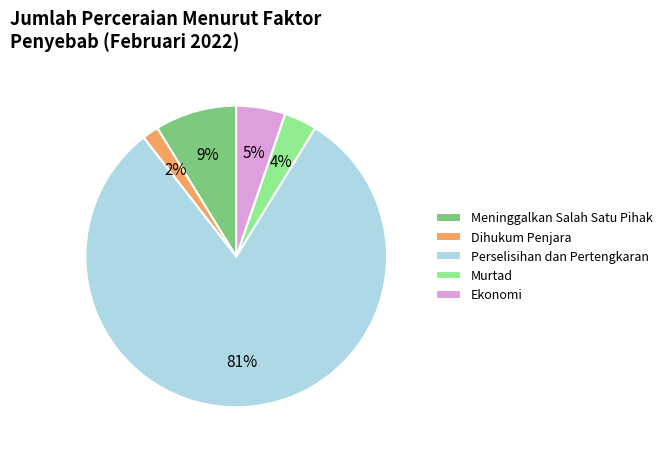

Does any single category account for the majority?

Yes